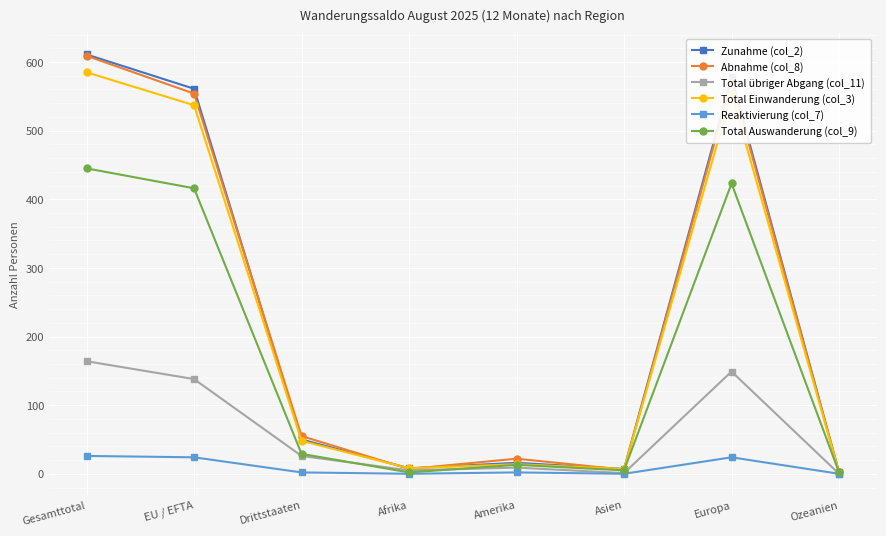

Which series changed the most between EU / EFTA and Amerika?

Zunahme (col_2)